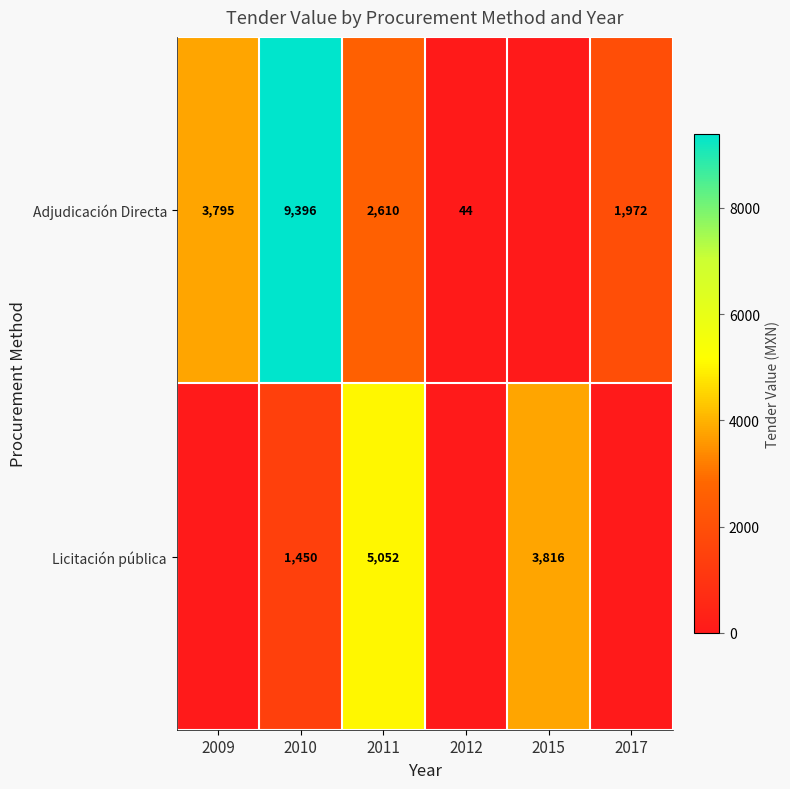

What is the difference between the highest and lowest values at 2011?

2442